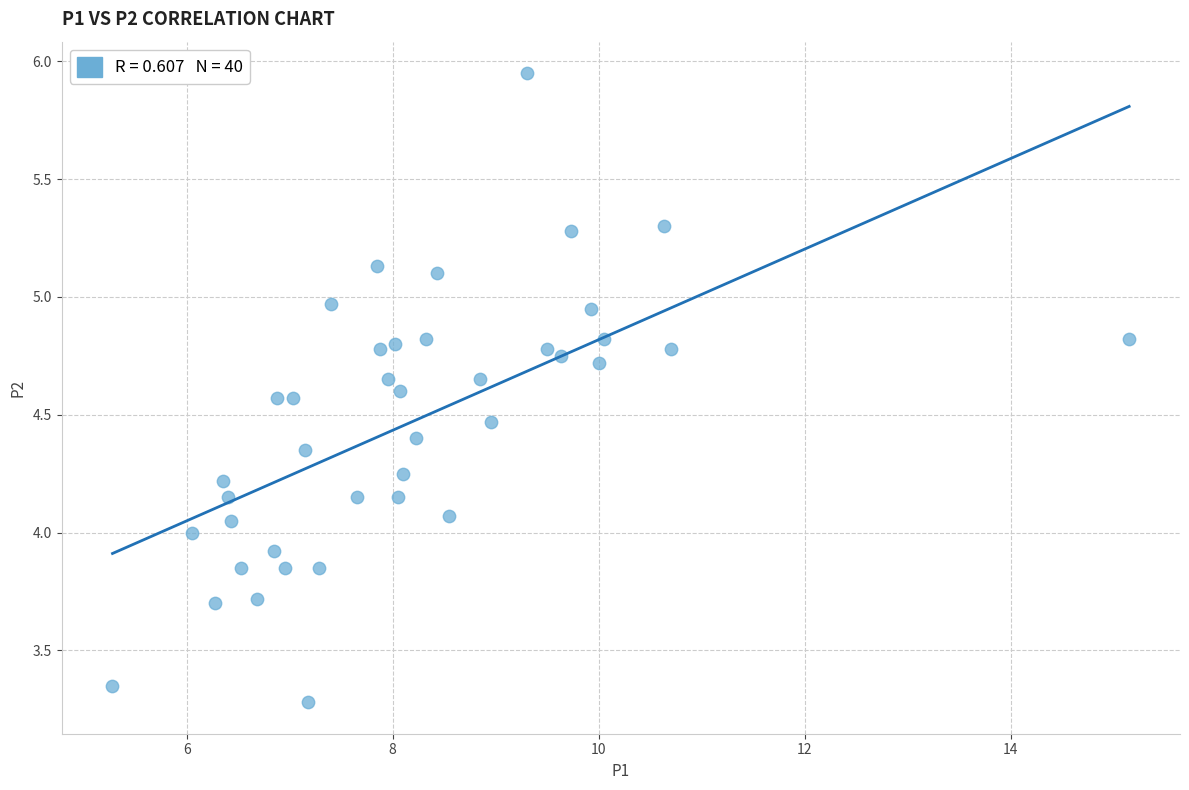

What is the range of Y values (max minus min)?

2.7